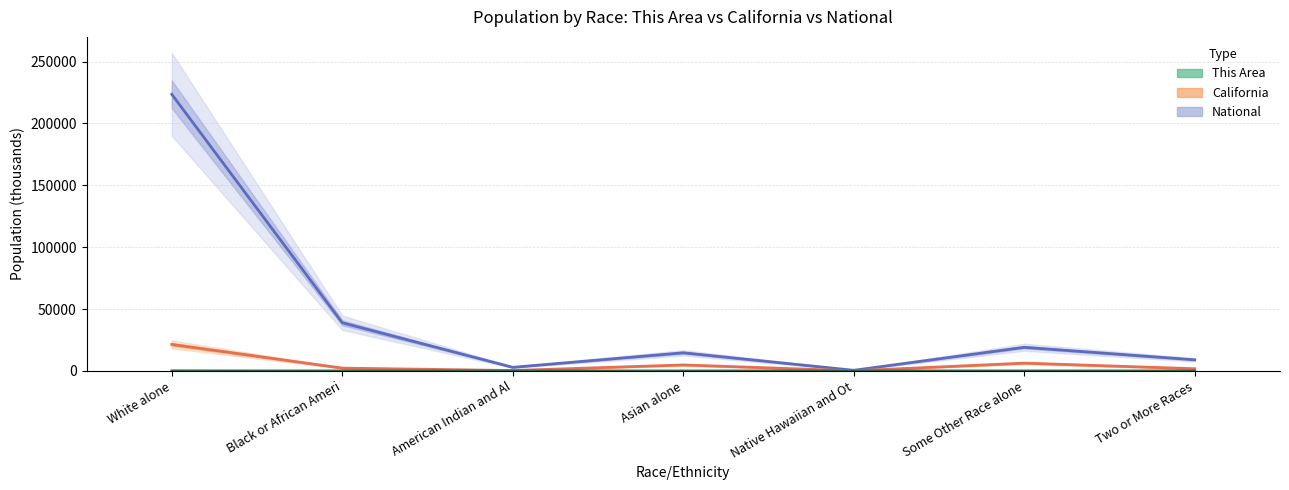

What are all the series names shown in the legend?

National, California, This Area